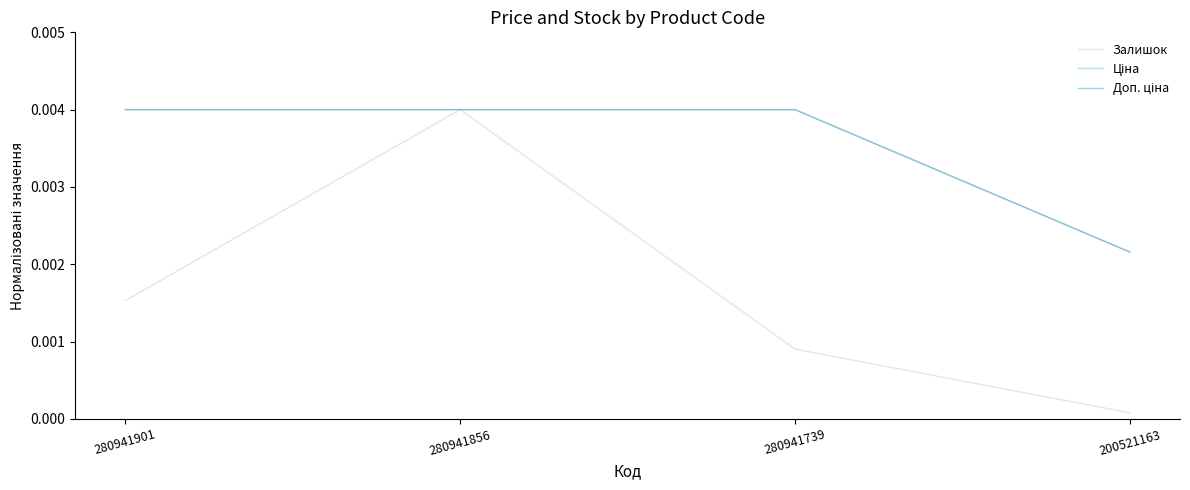

How many lines are shown in the chart?

3